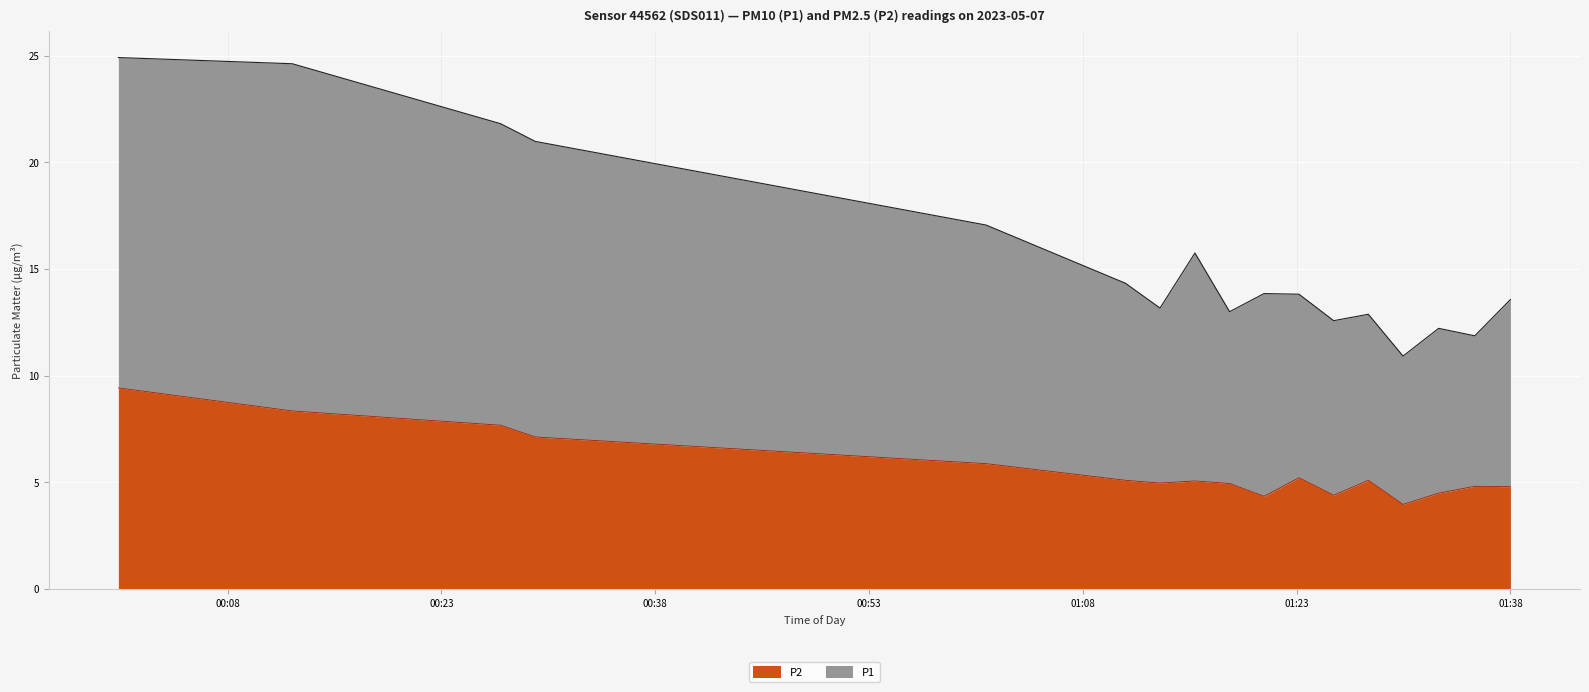

What is the average value of the P2 series?

5.5